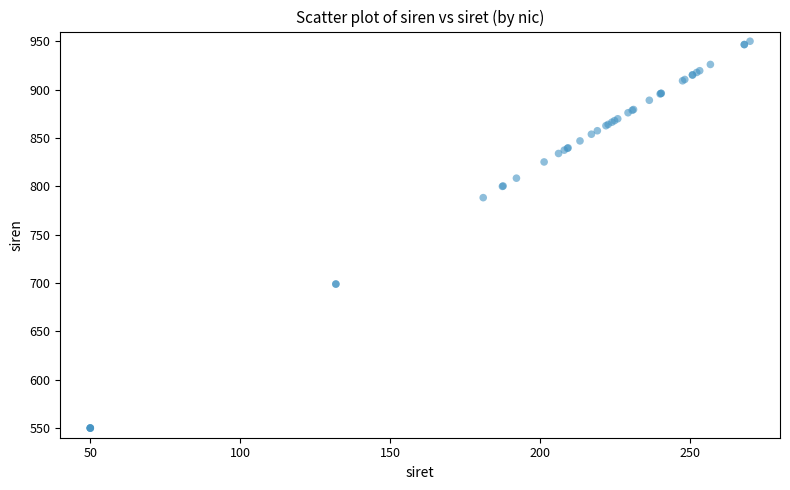

What Y value in the scatter plot is closest to 750?

788.2